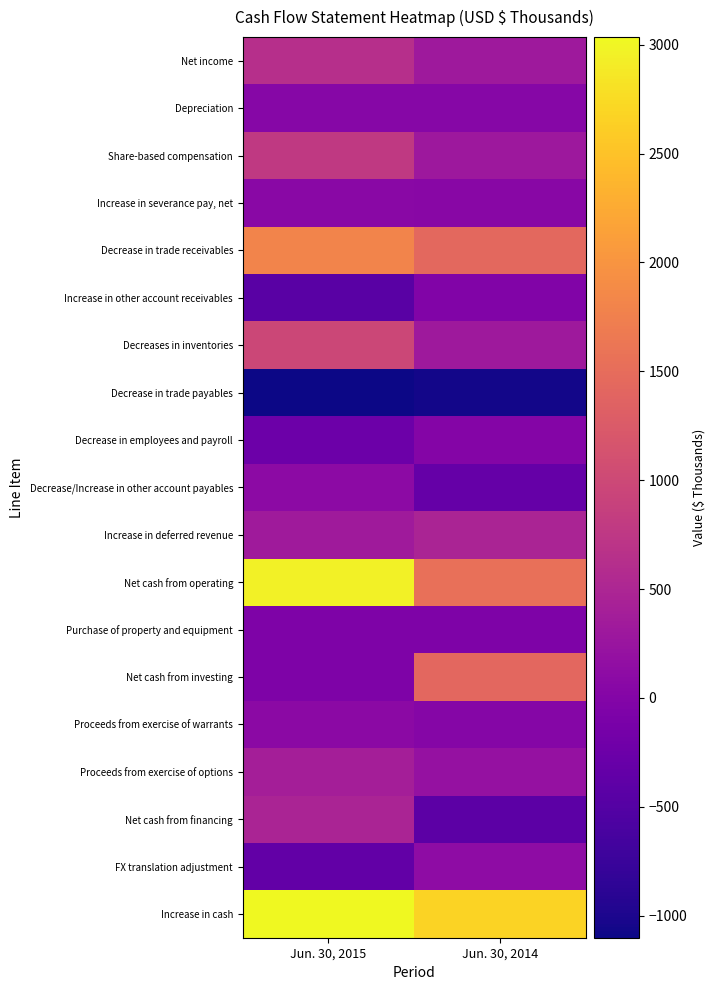

Reading right to left, what are all the values shown in this chart?

Net income: Jun. 30, 2014=317	Jun. 30, 2015=640
Depreciation: Jun. 30, 2014=46	Jun. 30, 2015=44
Share-based compensation: Jun. 30, 2014=291	Jun. 30, 2015=786
Increase in severance pay, net: Jun. 30, 2014=47	Jun. 30, 2015=71
Decrease in trade receivables: Jun. 30, 2014=1451	Jun. 30, 2015=1798
Increase in other account receivables: Jun. 30, 2014=-19	Jun. 30, 2015=-448
Decreases in inventories: Jun. 30, 2014=311	Jun. 30, 2015=980
Decrease in trade payables: Jun. 30, 2014=-1068	Jun. 30, 2015=-1101
Decrease in employees and payroll: Jun. 30, 2014=-2	Jun. 30, 2015=-248
Decrease/Increase in other account payables: Jun. 30, 2014=-321	Jun. 30, 2015=107
Increase in deferred revenue: Jun. 30, 2014=480	Jun. 30, 2015=335
Net cash from operating: Jun. 30, 2014=1533	Jun. 30, 2015=2964
Purchase of property and equipment: Jun. 30, 2014=-52	Jun. 30, 2015=-56
Net cash from investing: Jun. 30, 2014=1425	Jun. 30, 2015=-56
Proceeds from exercise of warrants: Jun. 30, 2014=20	Jun. 30, 2015=80
Proceeds from exercise of options: Jun. 30, 2014=201	Jun. 30, 2015=400
Net cash from financing: Jun. 30, 2014=-408	Jun. 30, 2015=480
FX translation adjustment: Jun. 30, 2014=118	Jun. 30, 2015=-353
Increase in cash: Jun. 30, 2014=2668	Jun. 30, 2015=3035